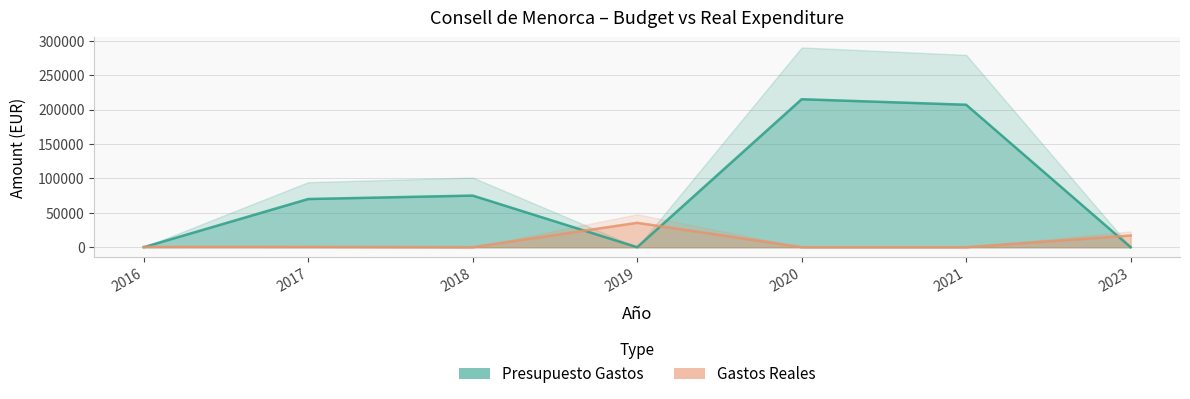

Which category has the lowest value in the Gastos Reales series?

2018